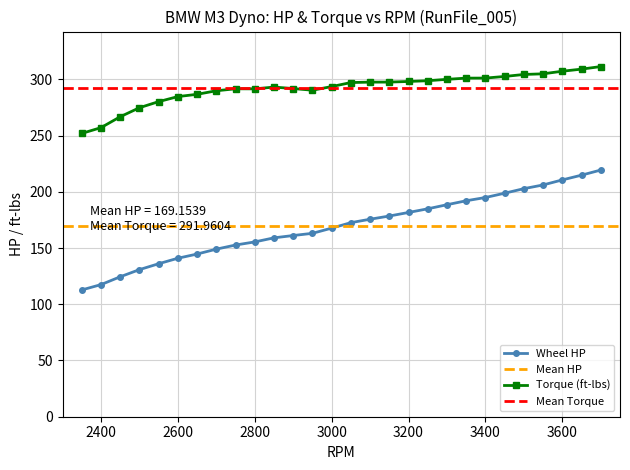

What is the maximum value for Torque (ft-lbs)?

311.4